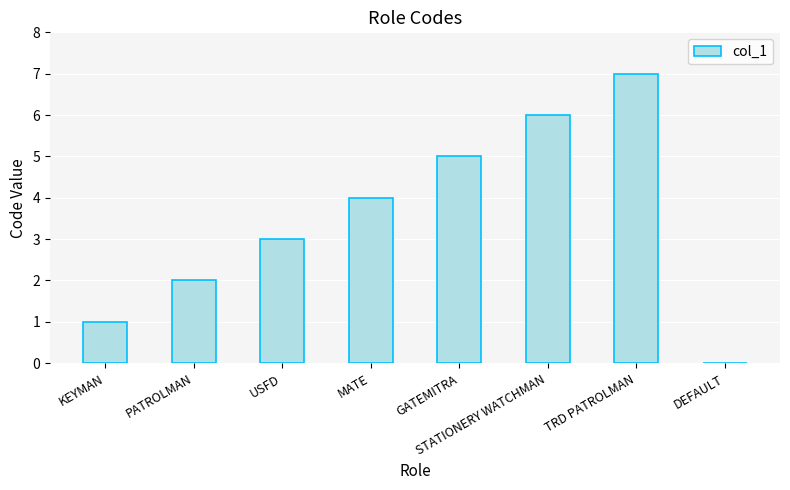

Count the number of categories in the chart.

8